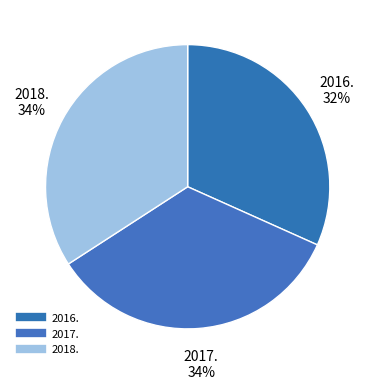

Rank the categories by value from lowest to highest.

2016., 2017., 2018.